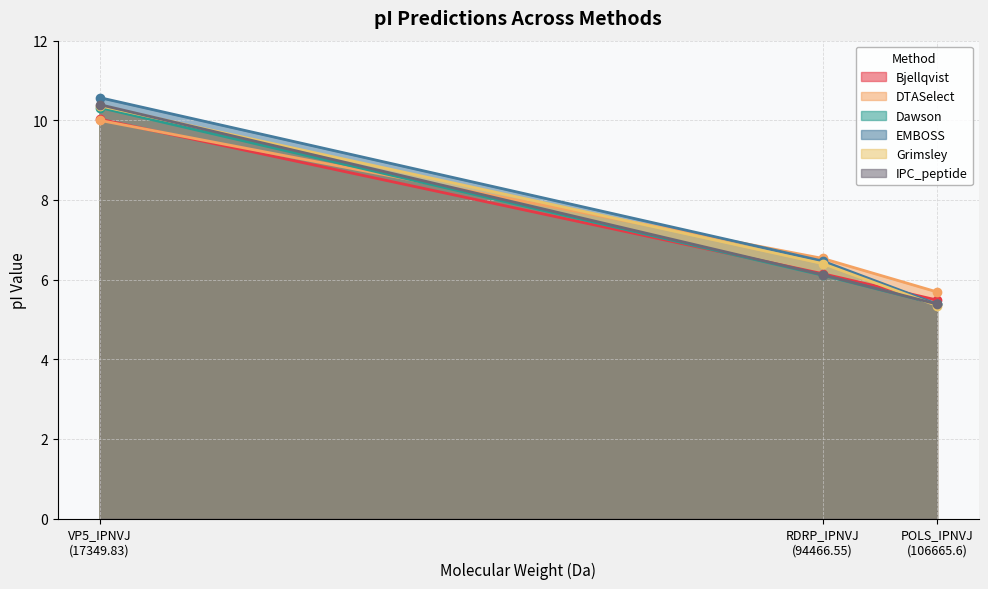

How many data points in Bjellqvist are less than 6?

1